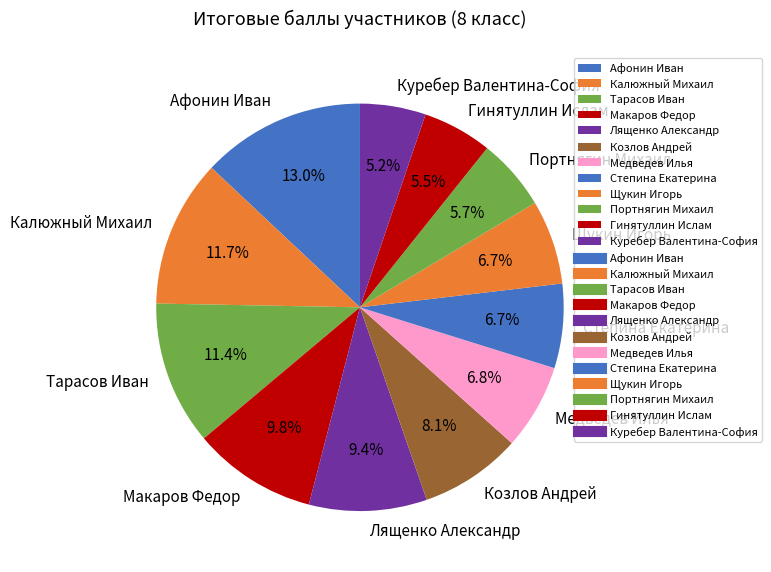

How much of the chart is everything except Щукин Игорь?

93.3%